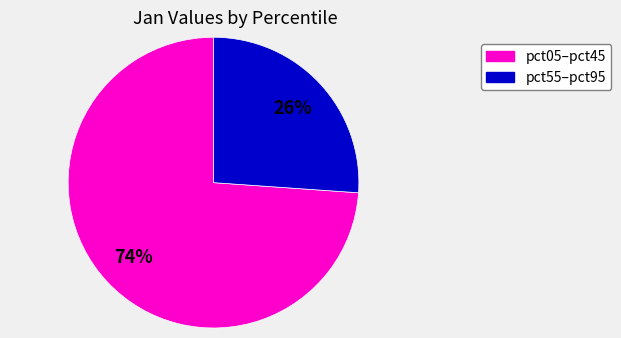

Does any single category account for the majority?

Yes